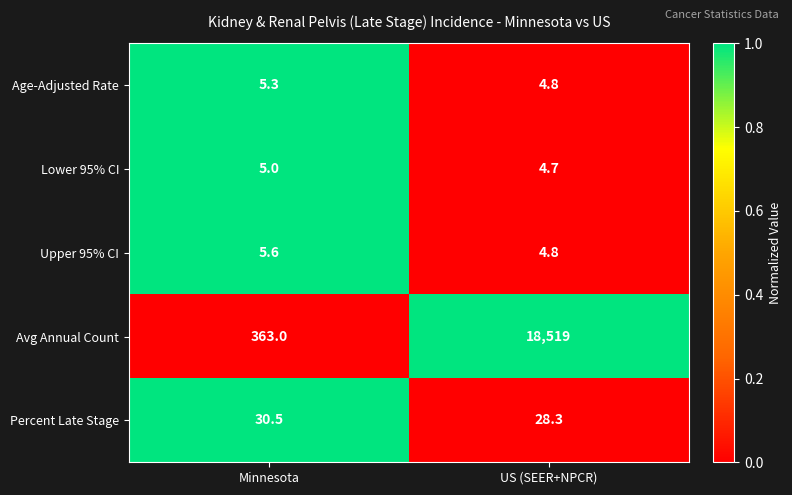

Where is Lower 95% CI nearest to the value 4?

US (SEER+NPCR)